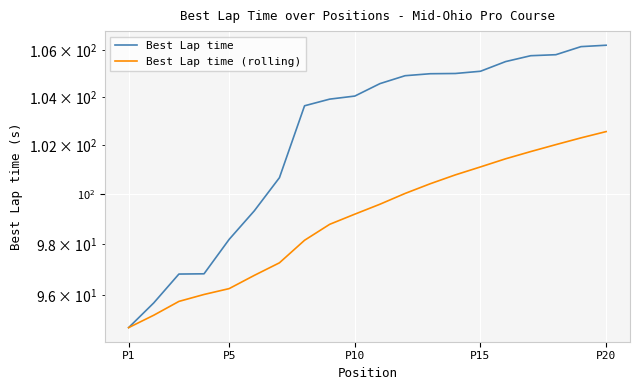

Reading left to right, what are all the values shown in this chart?

Best Lap time: 94.7	95.7	96.8	96.8	98.2	99.3	100.7	103.6	103.9	104.0	104.6	104.9	105.0	105.0	105.1	105.5	105.8	105.8	106.1	106.2
Best Lap time (rolling): 94.7	95.2	95.8	96.0	96.3	96.8	97.3	98.2	98.8	99.2	99.6	100.0	100.4	100.8	101.1	101.4	101.7	102.0	102.3	102.6